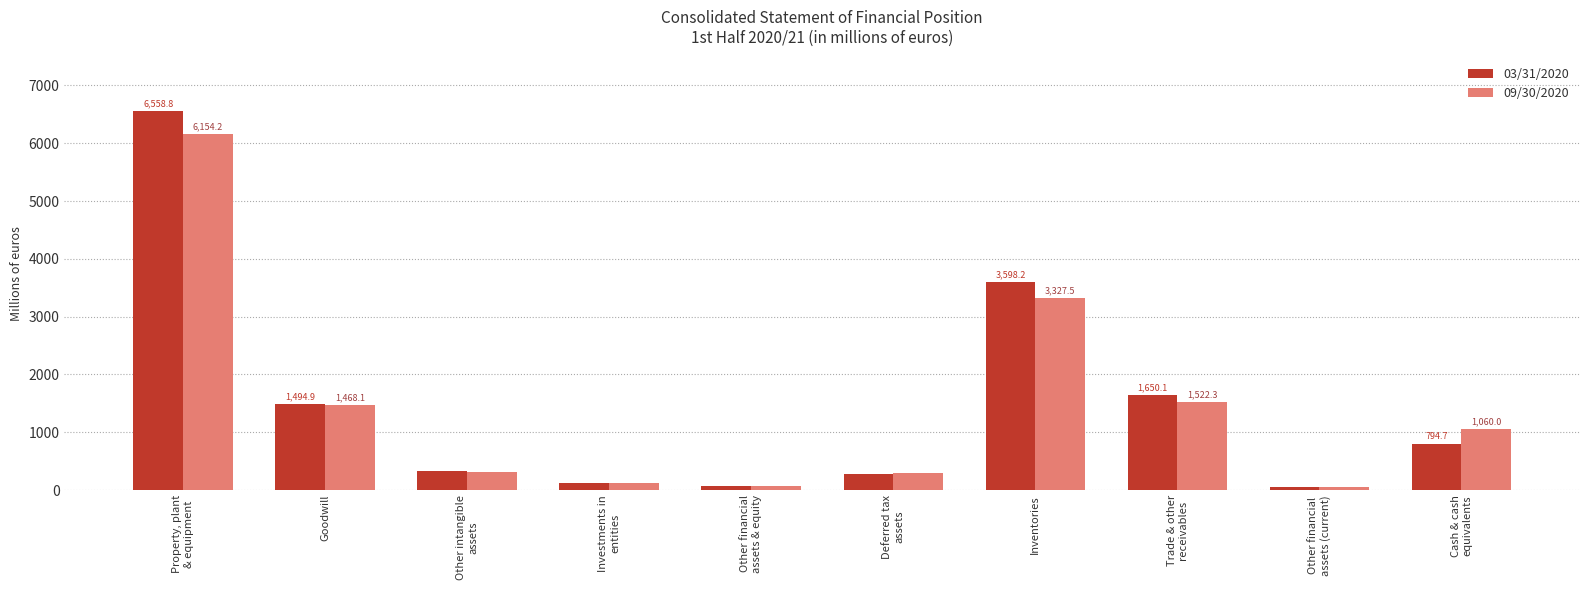

Which label corresponds to the largest value in the chart?

Property, plant
& equipment